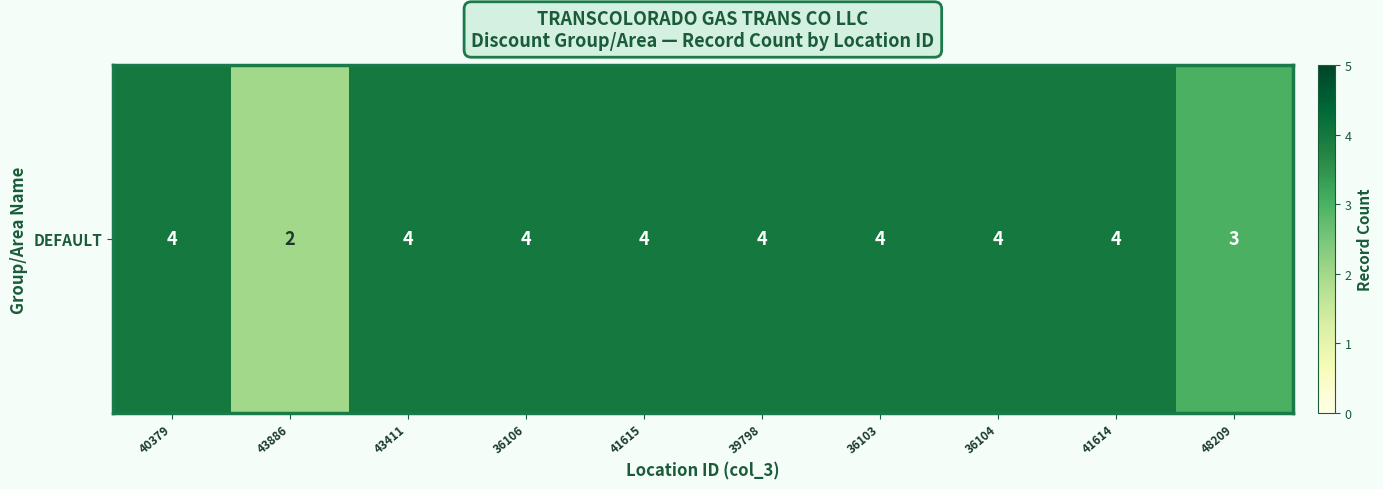

Reading left to right, extract all data points from this chart.

40379=4	43886=2	43411=4	36106=4	41615=4	39798=4	36103=4	36104=4	41614=4	48209=3